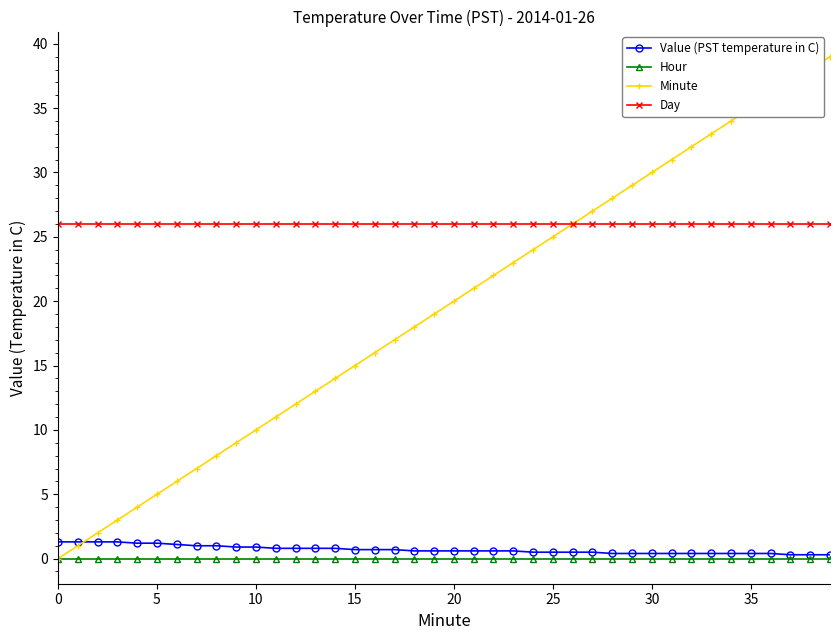

True or false: Day and Hour intersect in this chart.

False